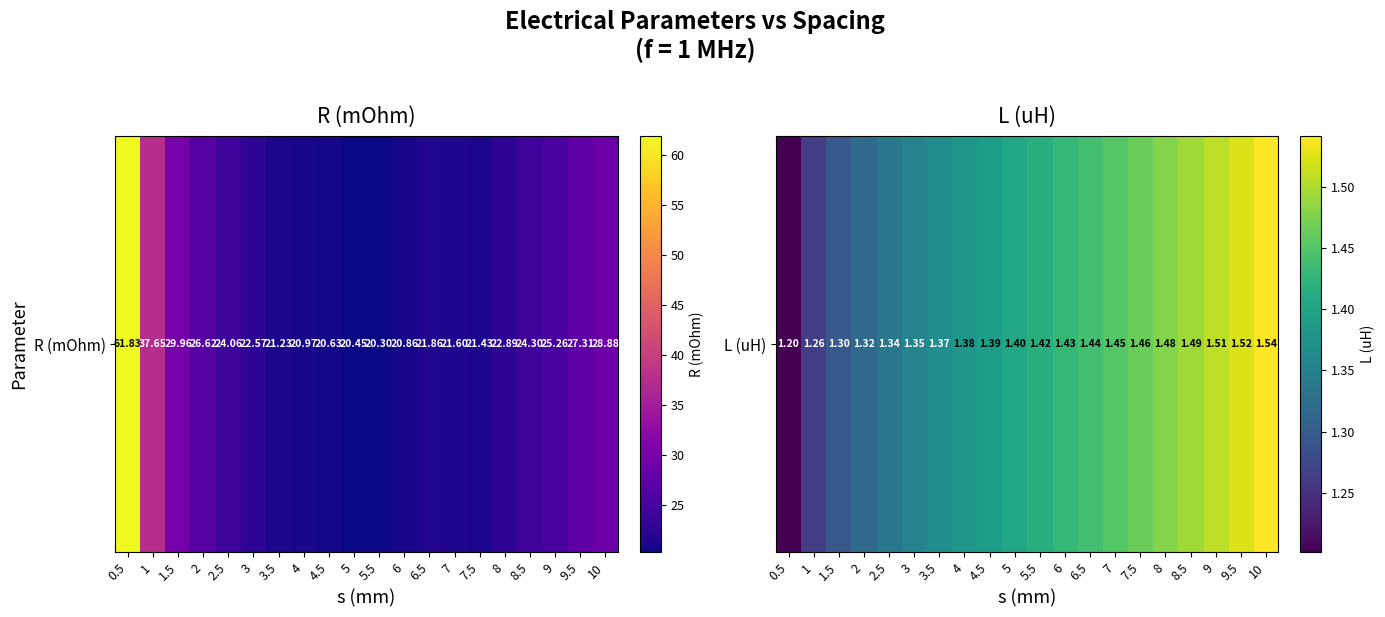

What is the smallest value displayed?

1.2